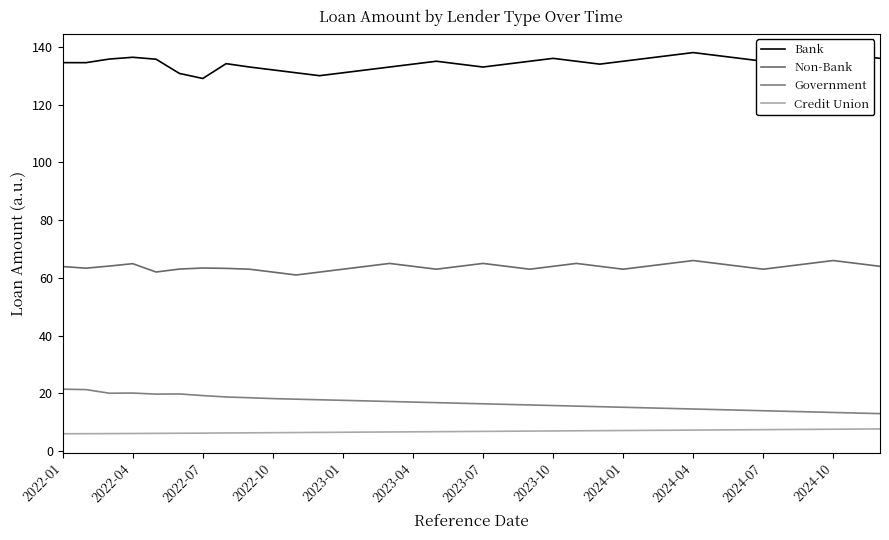

Which series changed the most between 2023-01 and 2024-10?

Bank